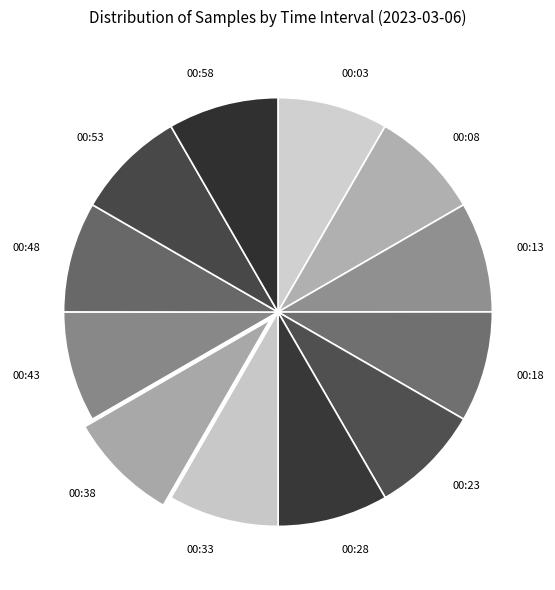

True or false: 00:18 accounts for 16% of the total.

False